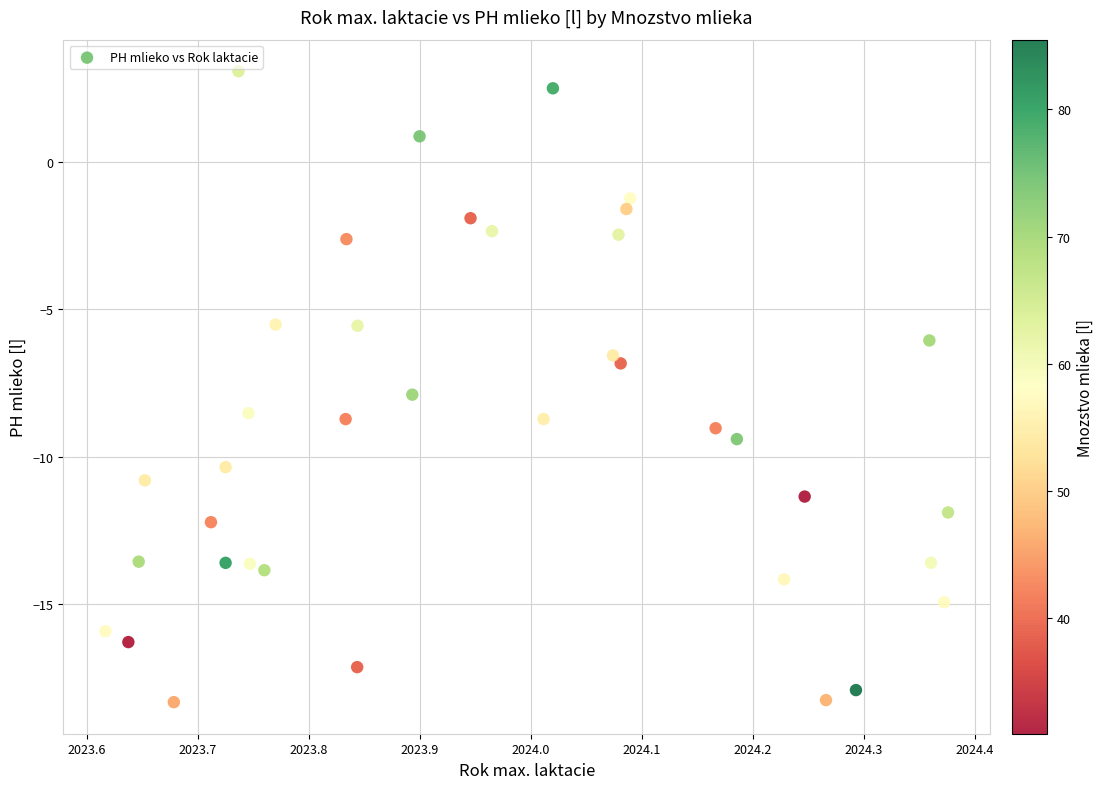

What is the range of X values (max minus min)?

0.8